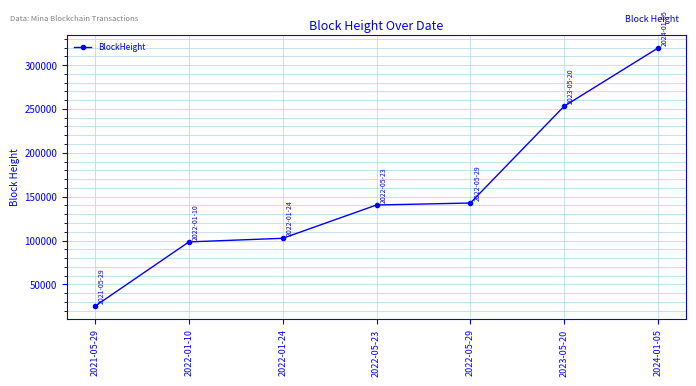

Which label corresponds to the smallest value in the chart?

2021-05-29